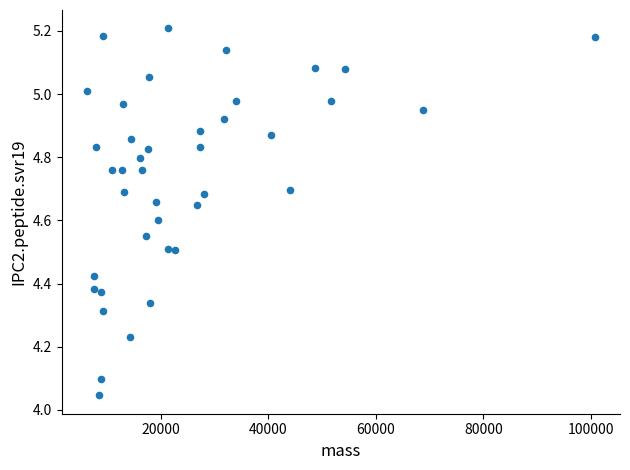

What is the range of Y values (max minus min)?

1.2